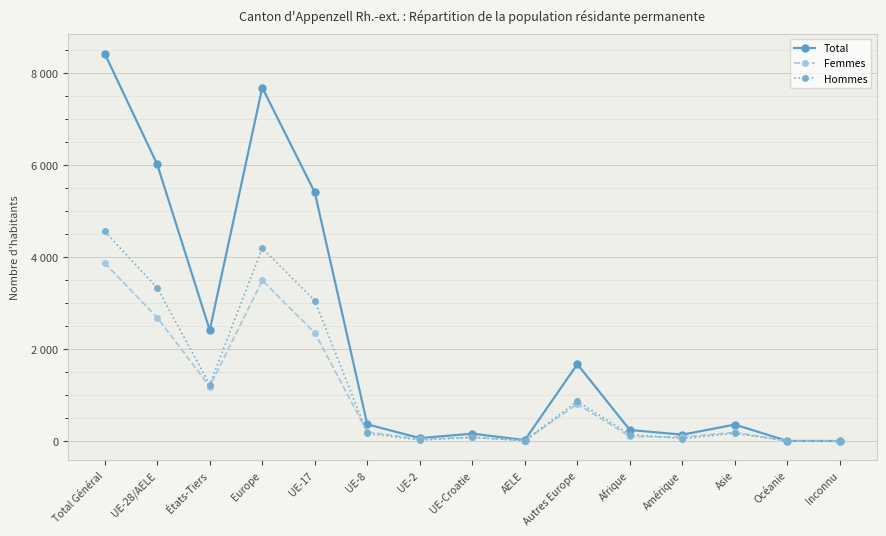

Reading left to right, extract all data points from this chart.

Total: Total Général=8423	UE-28/AELE=6013	États-Tiers=2410	Europe=7684	UE-17=5405	UE-8=363	UE-2=64	UE-Croatie=160	AELE=21	Autres Europe=1671	Afrique=240	Amérique=139	Asie=357	Océanie=2	Inconnu=1
Femmes: Total Général=3866	UE-28/AELE=2684	États-Tiers=1182	Europe=3491	UE-17=2352	UE-8=199	UE-2=42	UE-Croatie=81	AELE=10	Autres Europe=807	Afrique=99	Amérique=87	Asie=187	Océanie=1	Inconnu=1
Hommes: Total Général=4557	UE-28/AELE=3329	États-Tiers=1228	Europe=4193	UE-17=3053	UE-8=164	UE-2=22	UE-Croatie=79	AELE=11	Autres Europe=864	Afrique=141	Amérique=52	Asie=170	Océanie=1	Inconnu=0